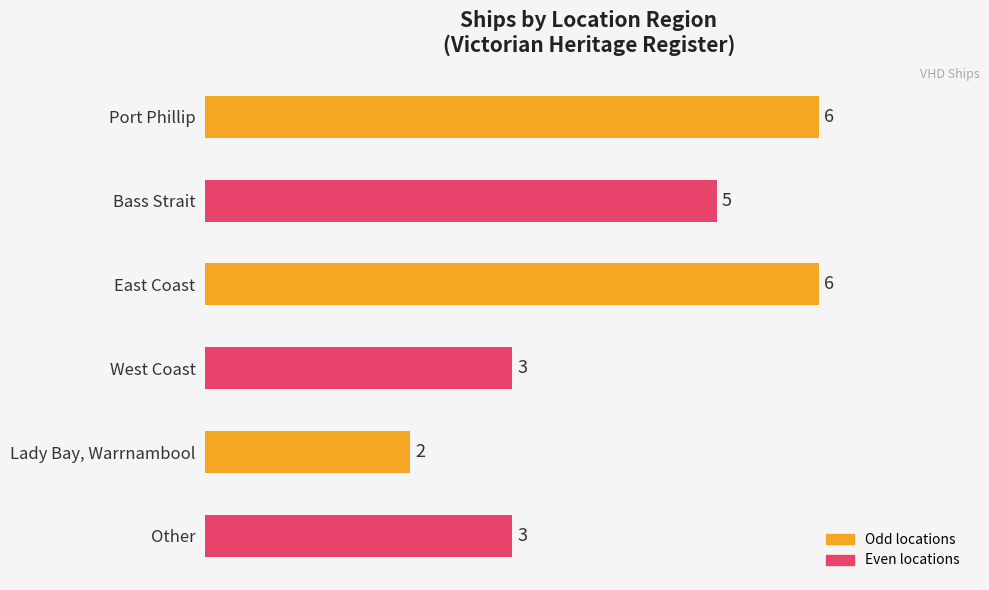

What is the change in value from Lady Bay, Warrnambool to Other?

+1